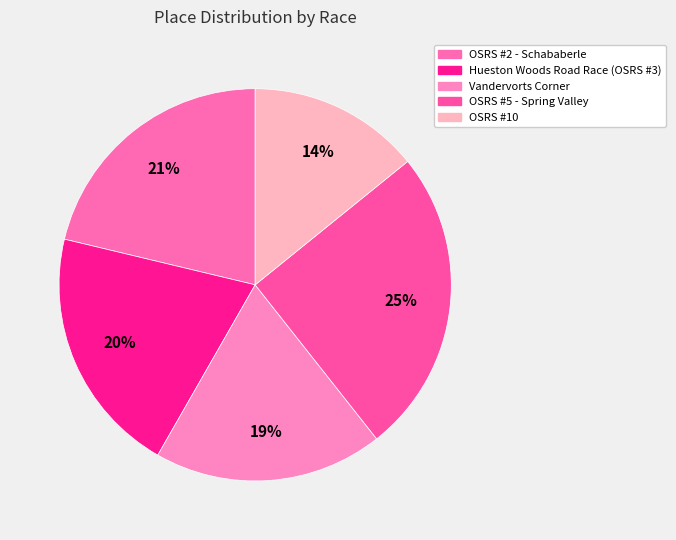

To the nearest percent, what is the average slice percentage?

20%